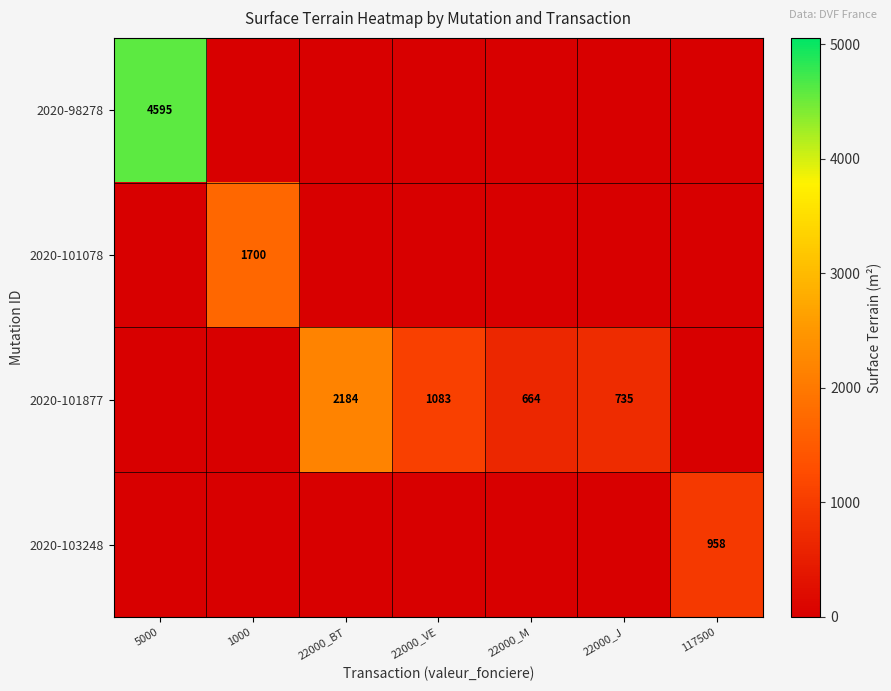

Between 1000 and 22000_J, which is larger?

1000